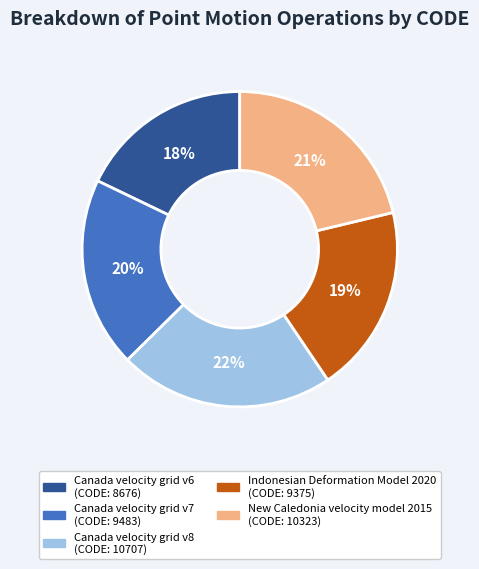

Do Canada velocity grid v6 and Canada velocity grid v8 together represent more than half of the pie?

No